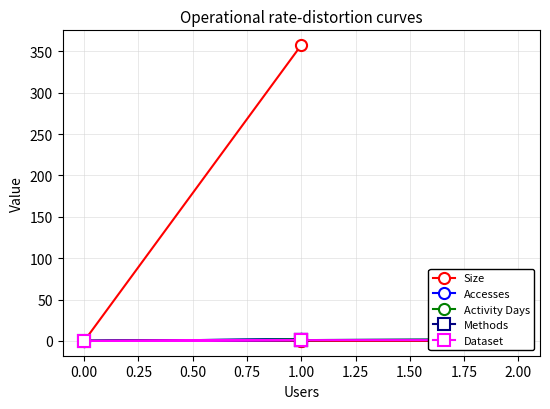

True or false: Accesses has more than 1 points higher than both neighbors.

False